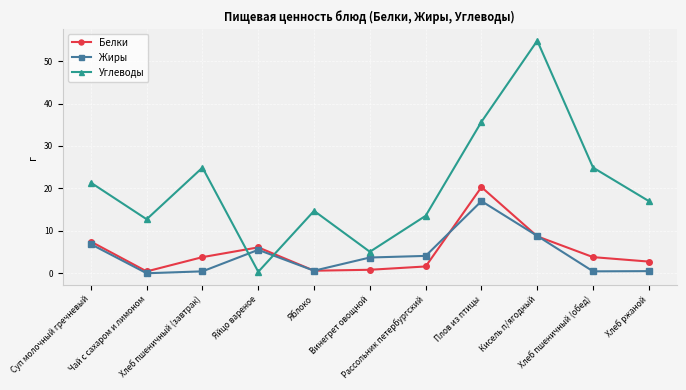

What is the sum of the Белки values at Хлеб пшеничный (завтрак) and Яблоко?

4.4